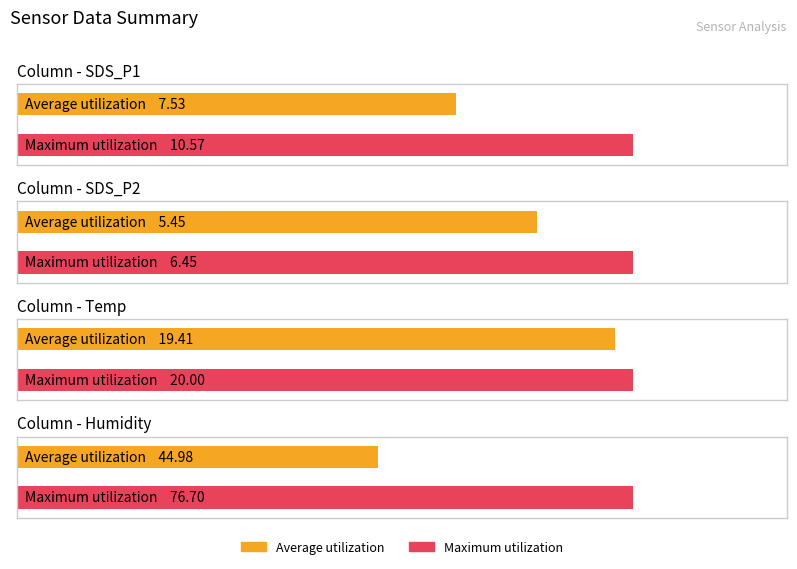

Count the Average utilization values in the range 5 to 7.

1